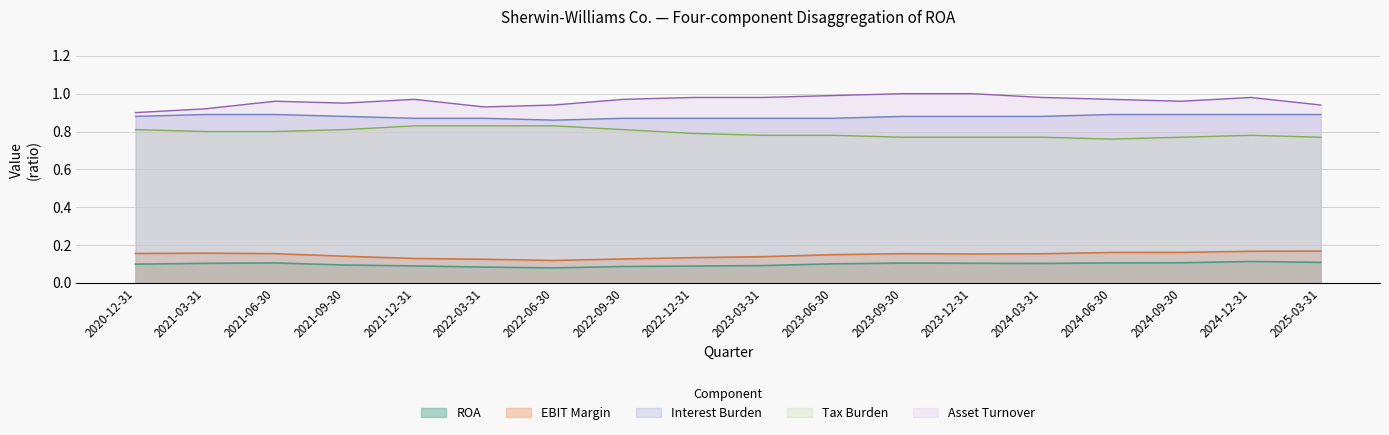

What is the total value across all series at 2020-12-31?

2.8